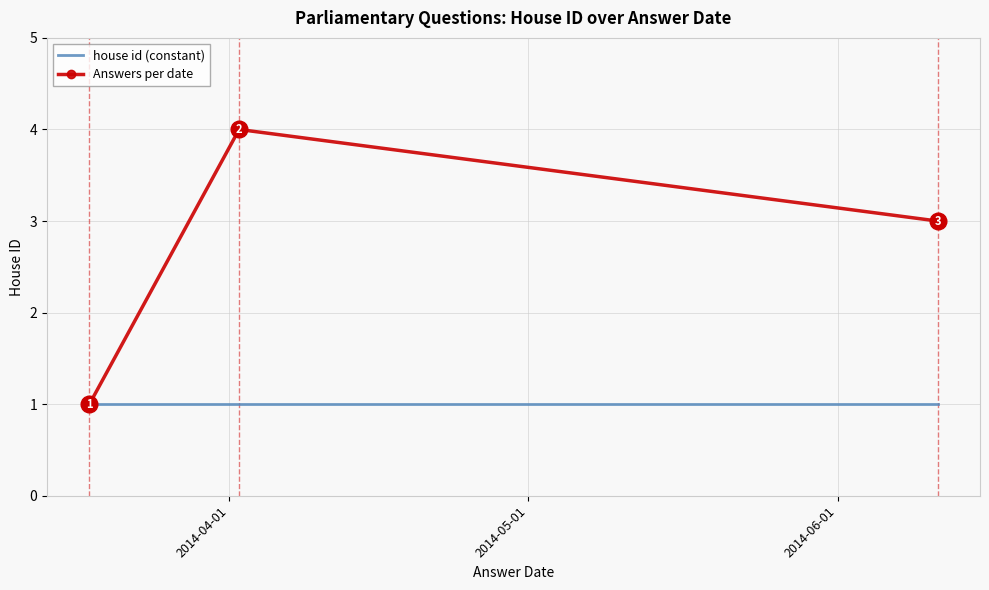

How many Answers per date values are between 1 and 4?

3